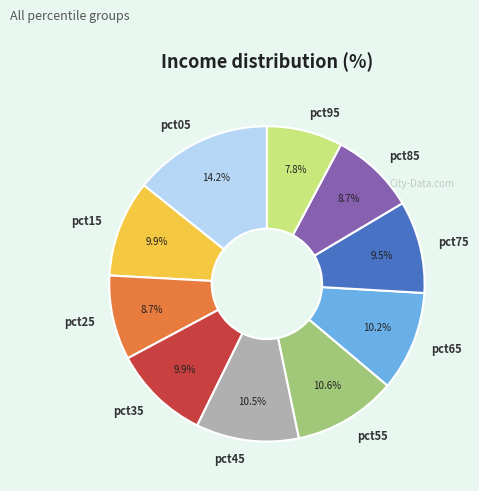

Count the number of slices in the pie.

10